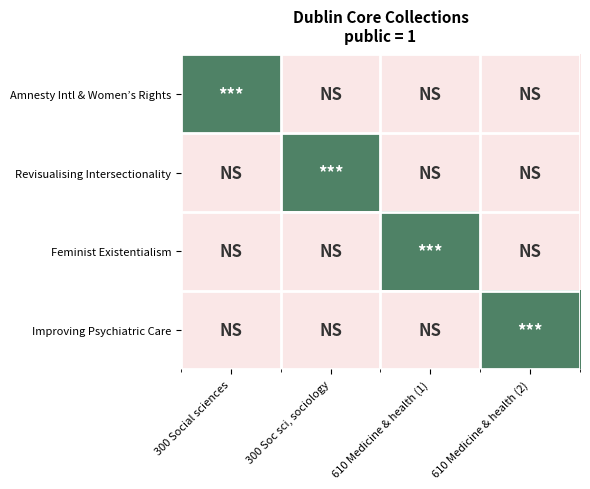

Reading left to right, what are all the values shown in this chart?

Amnesty Intl & Women’s Rights: 300 Social sciences=1	300 Soc sci, sociology=0	610 Medicine & health (1)=0	610 Medicine & health (2)=0
Revisualising Intersectionality: 300 Social sciences=0	300 Soc sci, sociology=1	610 Medicine & health (1)=0	610 Medicine & health (2)=0
Feminist Existentialism: 300 Social sciences=0	300 Soc sci, sociology=0	610 Medicine & health (1)=1	610 Medicine & health (2)=0
Improving Psychiatric Care: 300 Social sciences=0	300 Soc sci, sociology=0	610 Medicine & health (1)=0	610 Medicine & health (2)=1